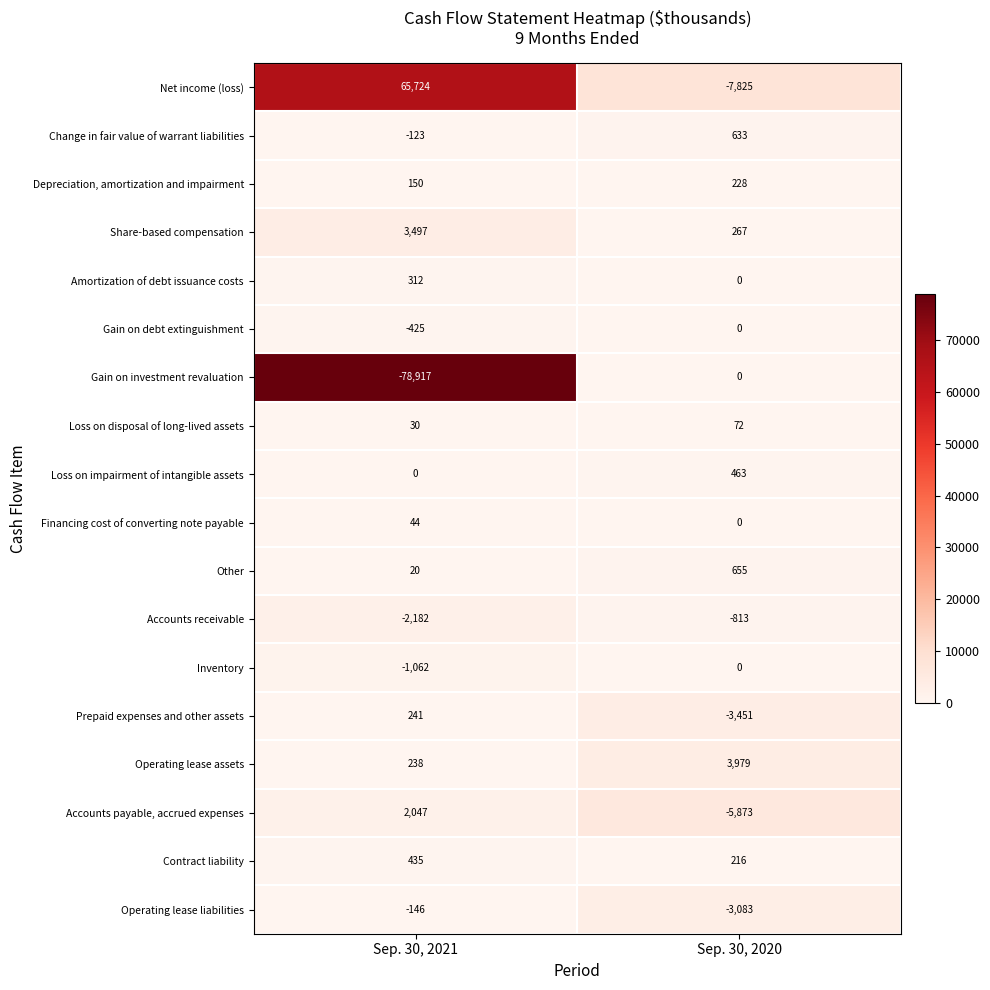

Which category has the lowest value across all series?

Sep. 30, 2021